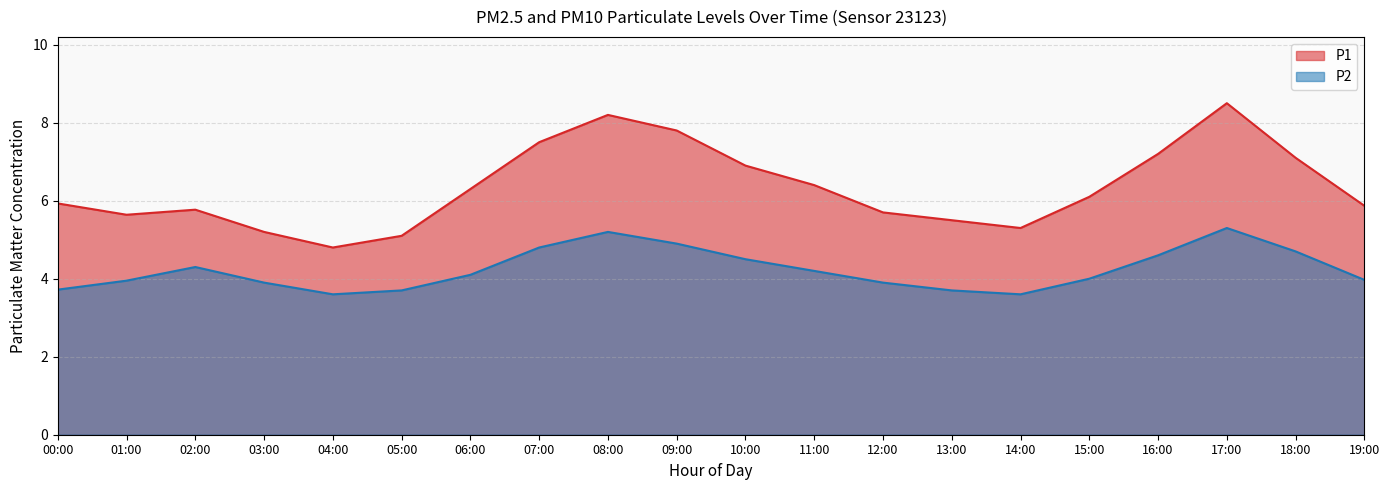

How many data points in P2 are less than 4?

9